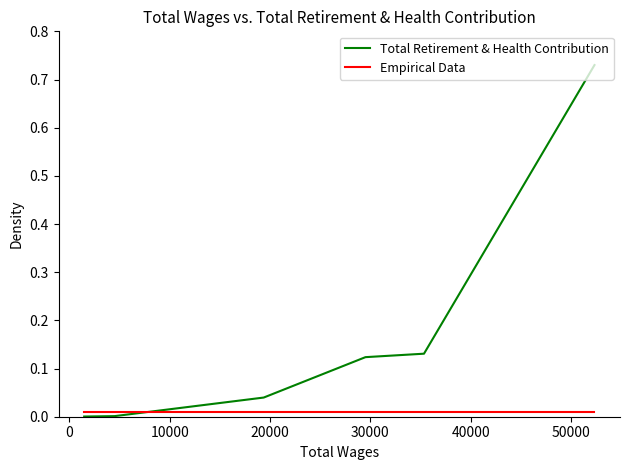

Which series has the largest total across all categories?

Total Retirement & Health Contribution